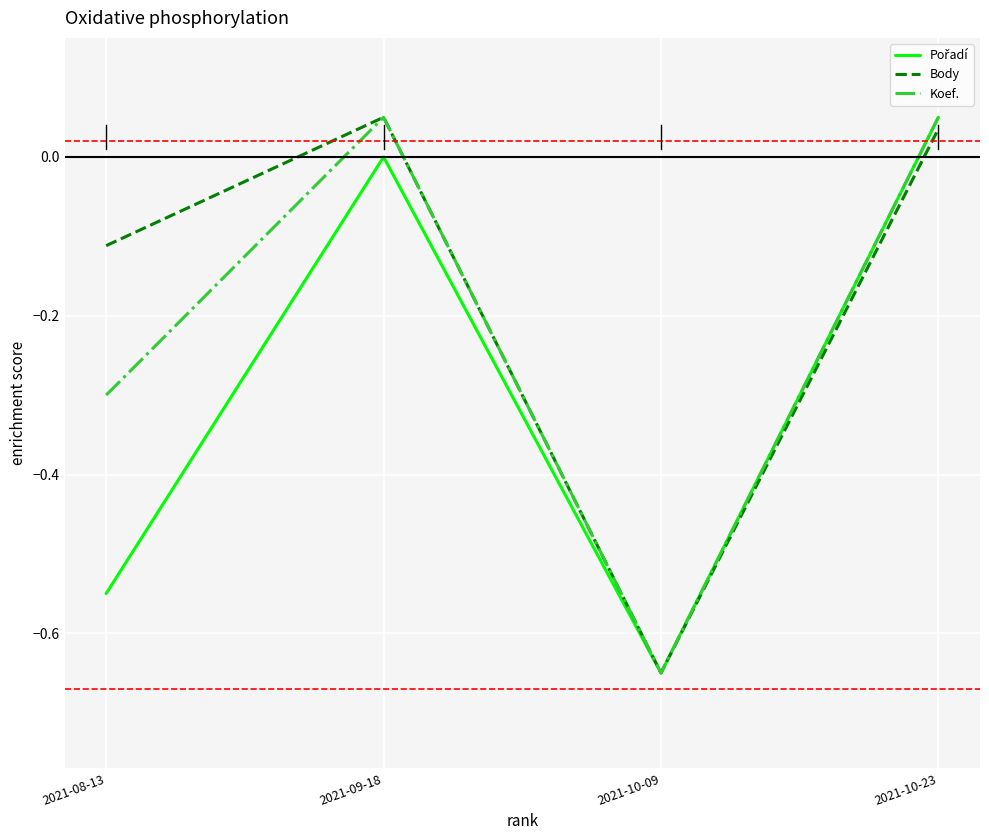

Between 2021-09-18 and 2021-10-09, which series saw the biggest shift?

Body